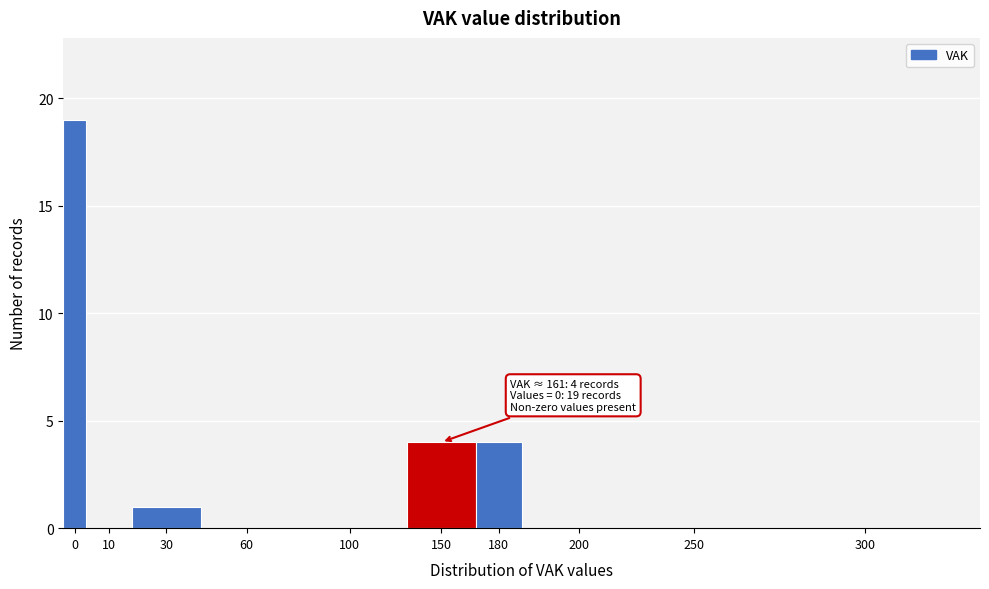

Reading left to right, list all the values displayed in this chart.

0=19	10=0	30=1	60=0	100=0	150=4	180=4	200=0	250=0	300=0